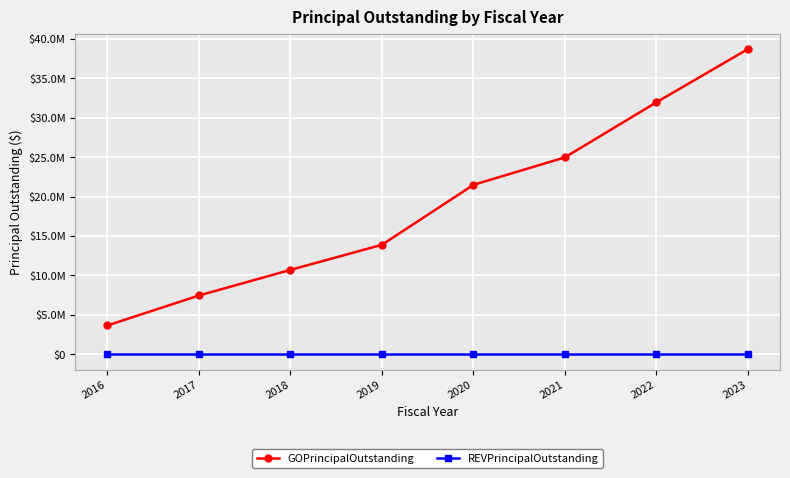

Does the chart have visible grid lines?

Yes